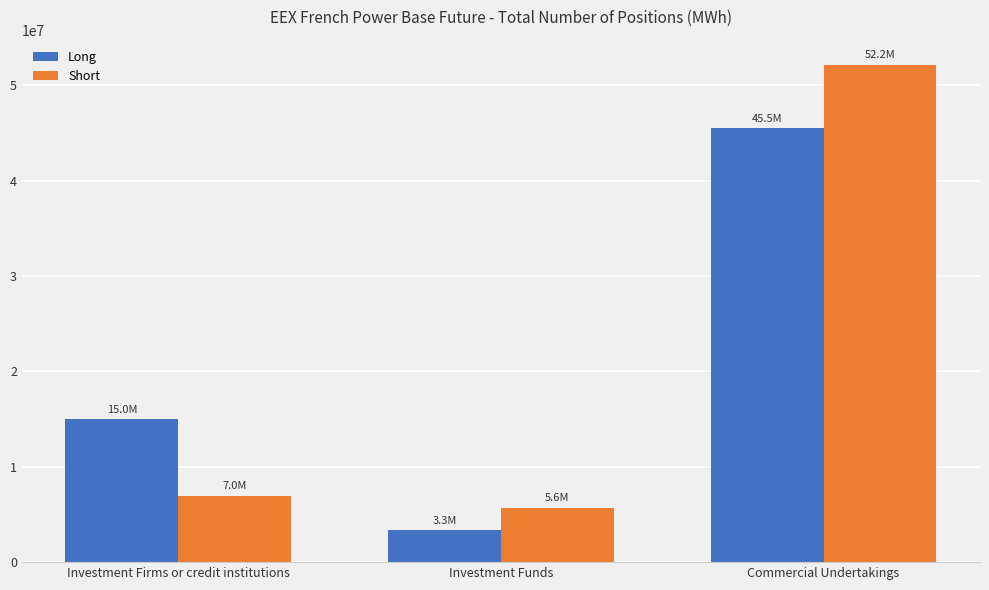

Which series has the widest spread of values?

Short